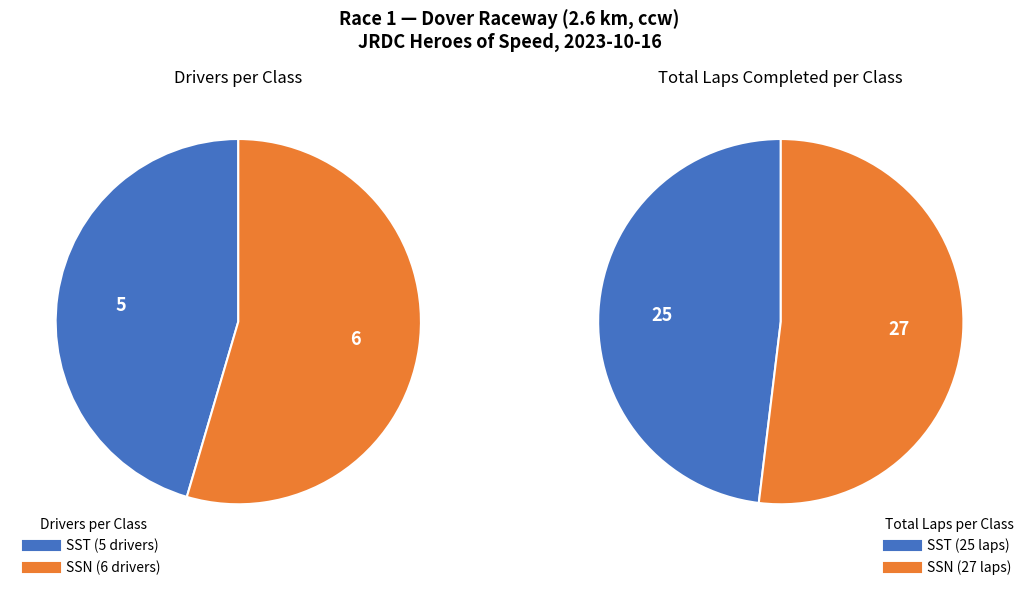

Rank the categories by value from highest to lowest.

SSN, SST